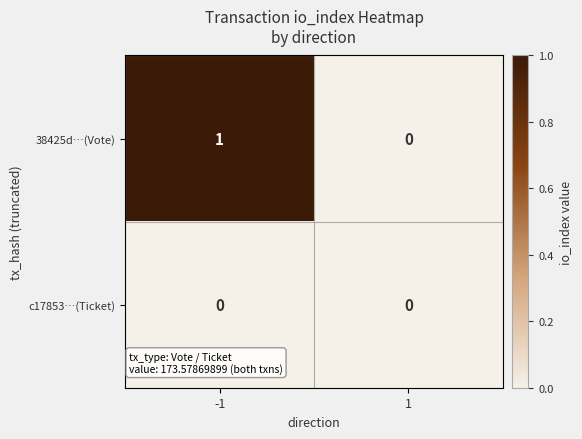

List the series in order of their peak value, highest first.

38425d…(Vote), c17853…(Ticket)